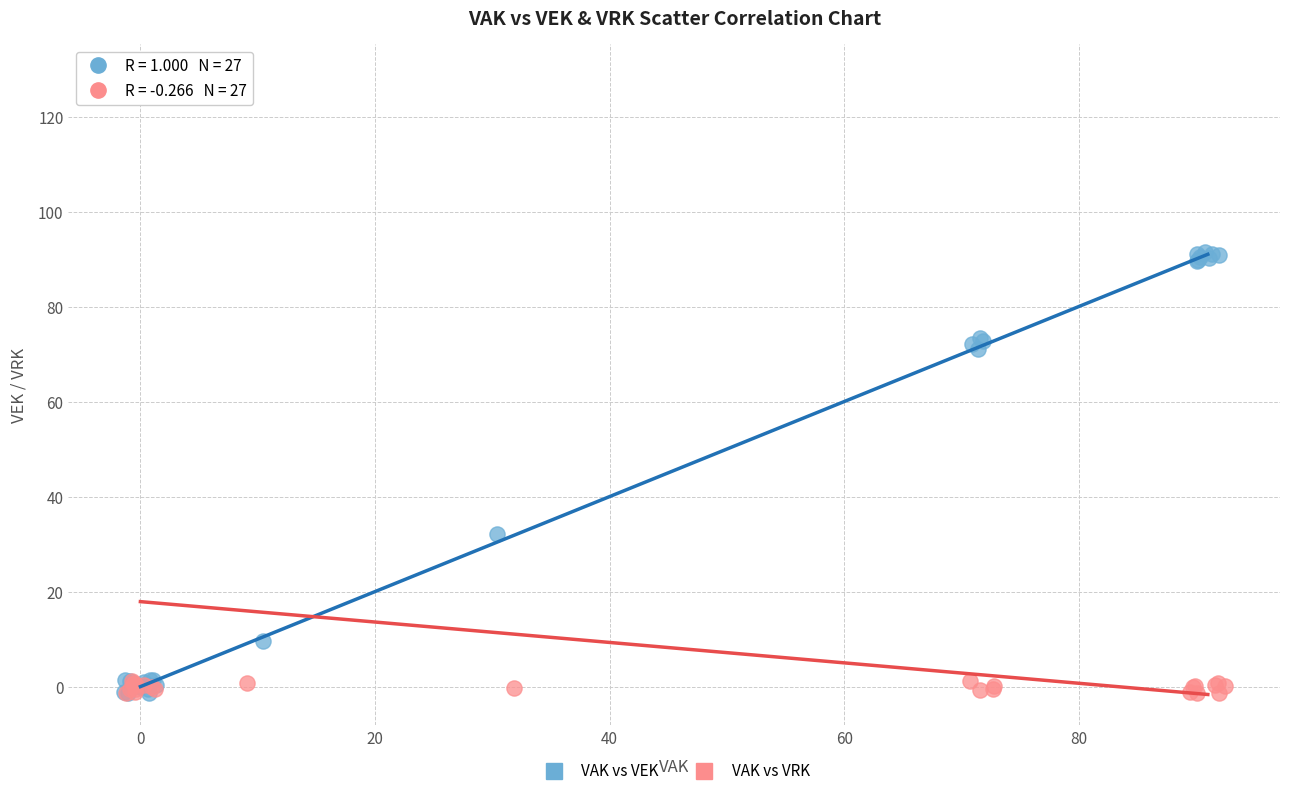

Which series has the widest spread of Y values?

VAK vs VRK